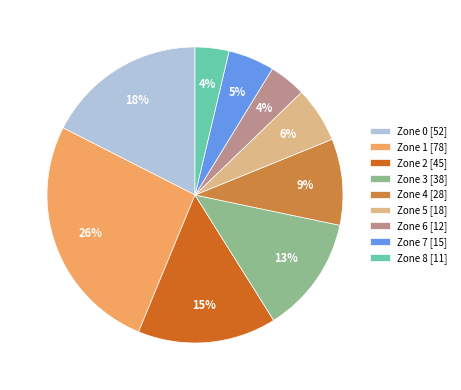

Approximately how many times larger is the value at Zone 6 compared to Zone 3?

0.3